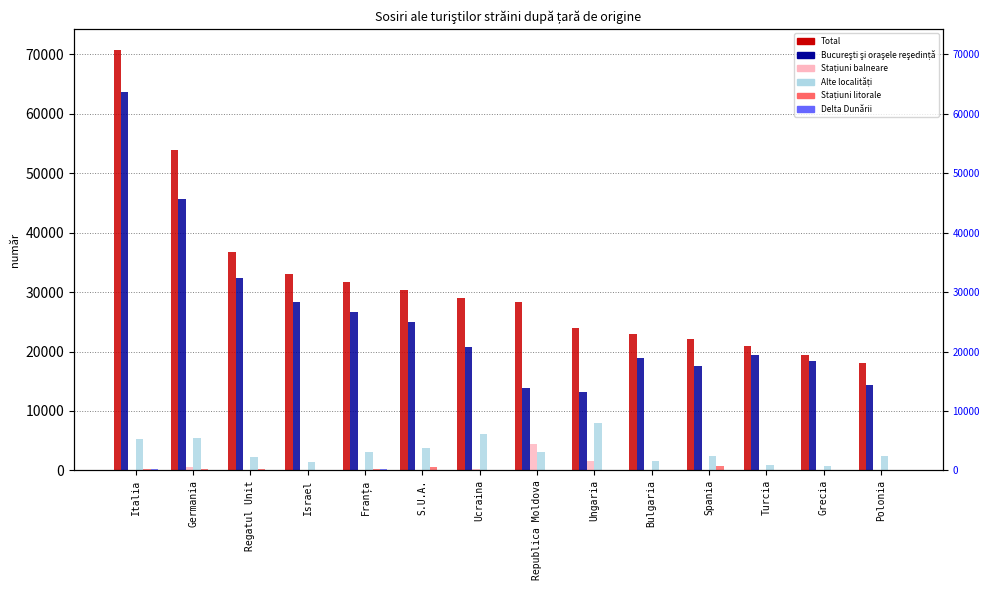

List the series in order of their peak value, lowest first.

Delta Dunării, Stațiuni litorale, Stațiuni balneare, Alte localități, Bucureşti şi oraşele reşedință, Total